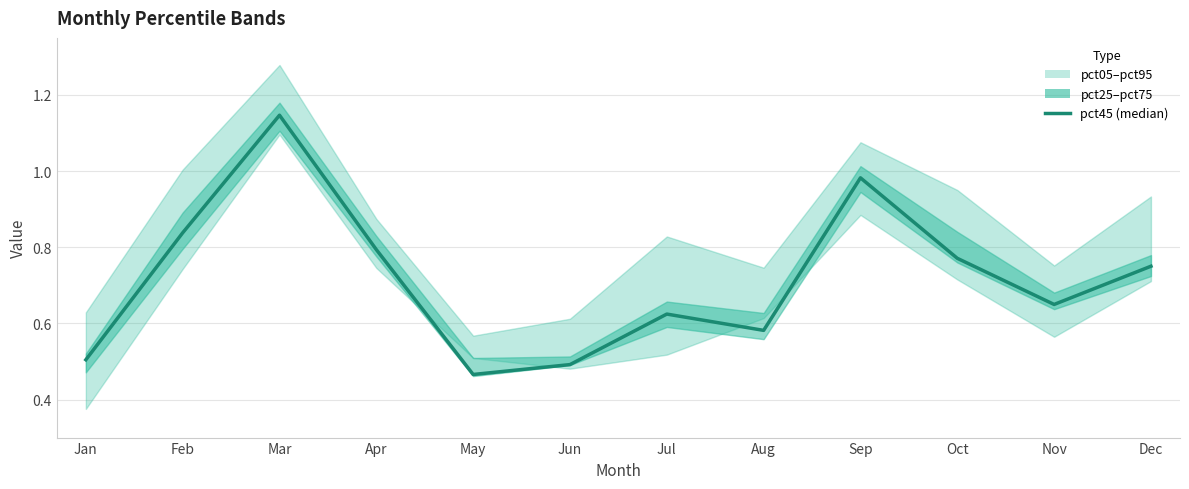

What is the difference between the maximum and minimum values?

0.7